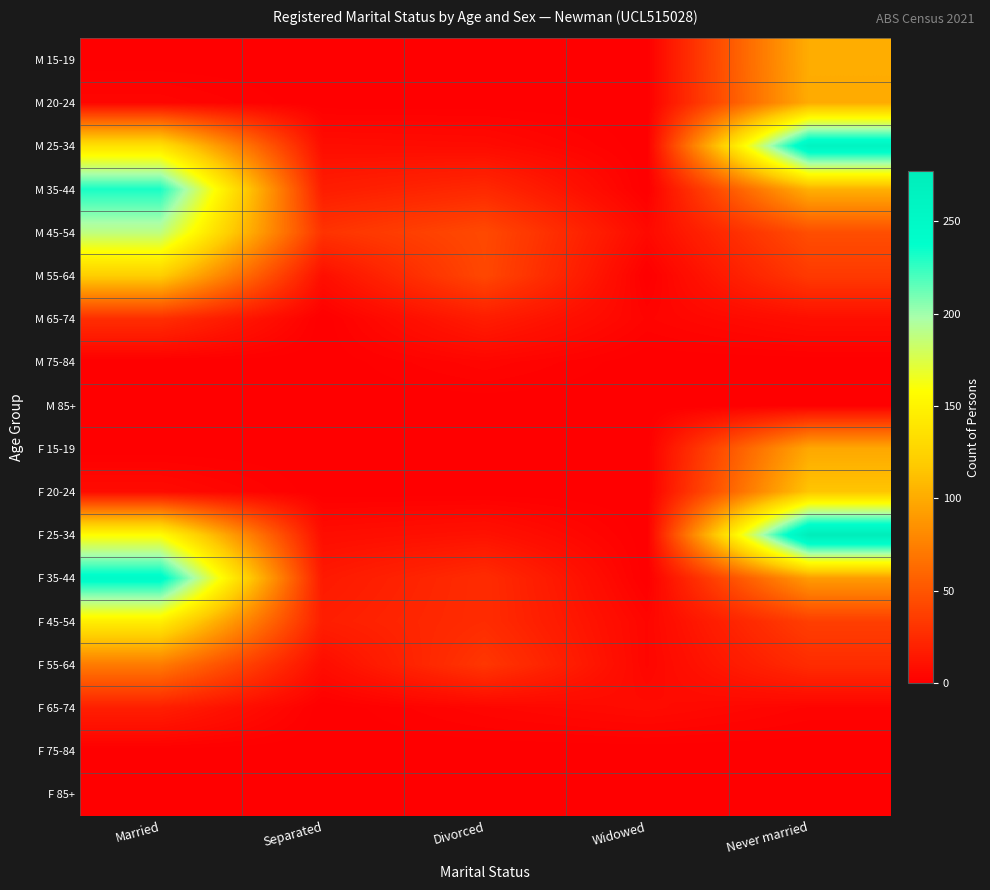

What is the greatest value displayed?

277